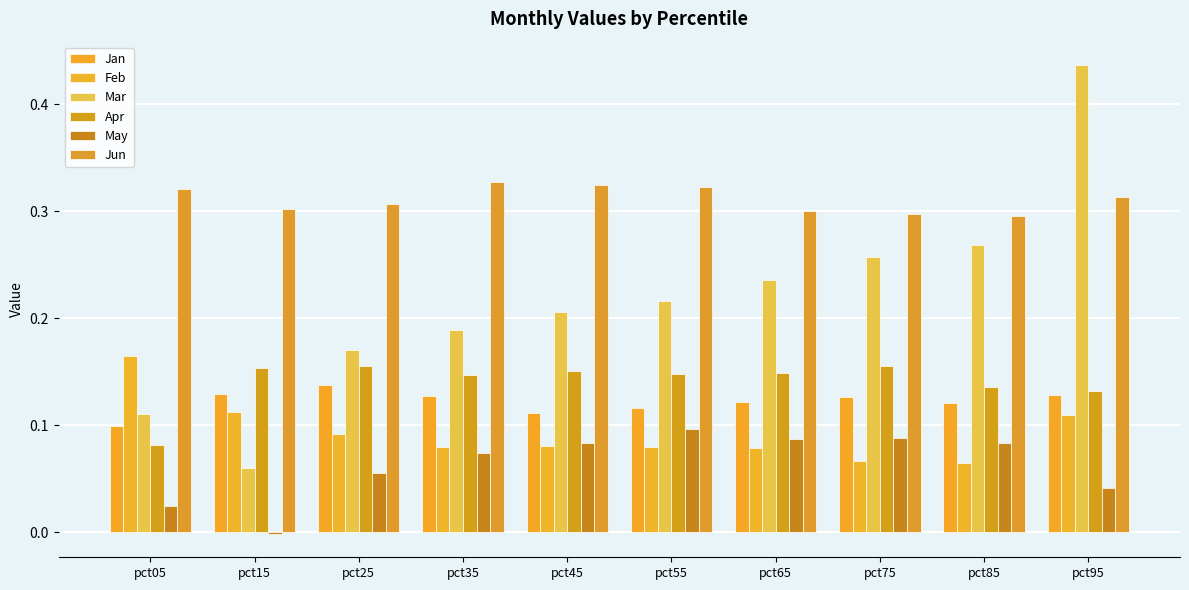

How many groups of bars are there?

10